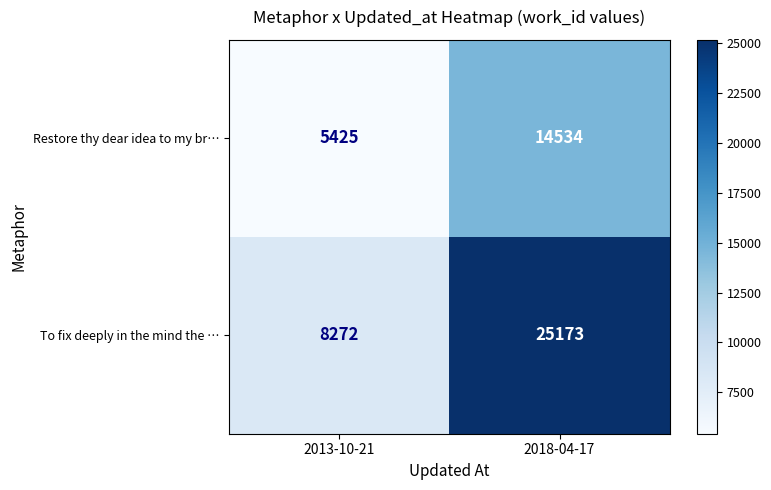

Count the number of data series in this chart.

2